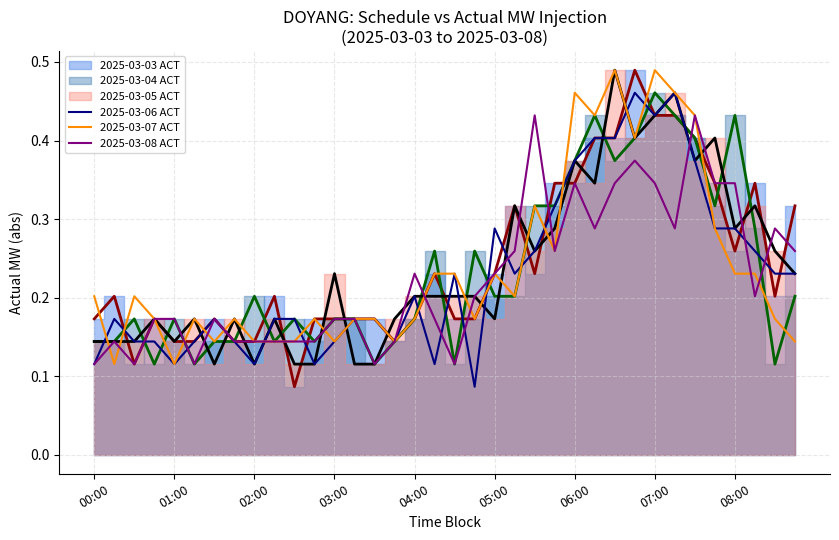

What is the minimum value shown in the chart?

0.1